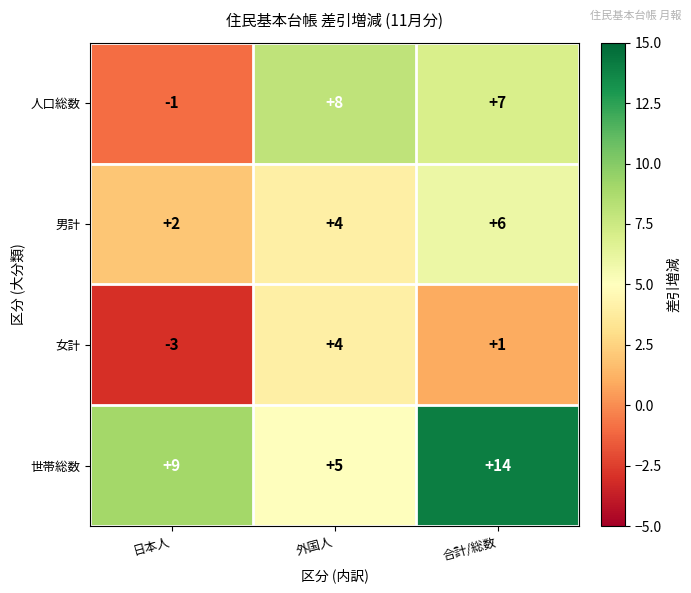

At how many categories does at least one series exceed 2?

3